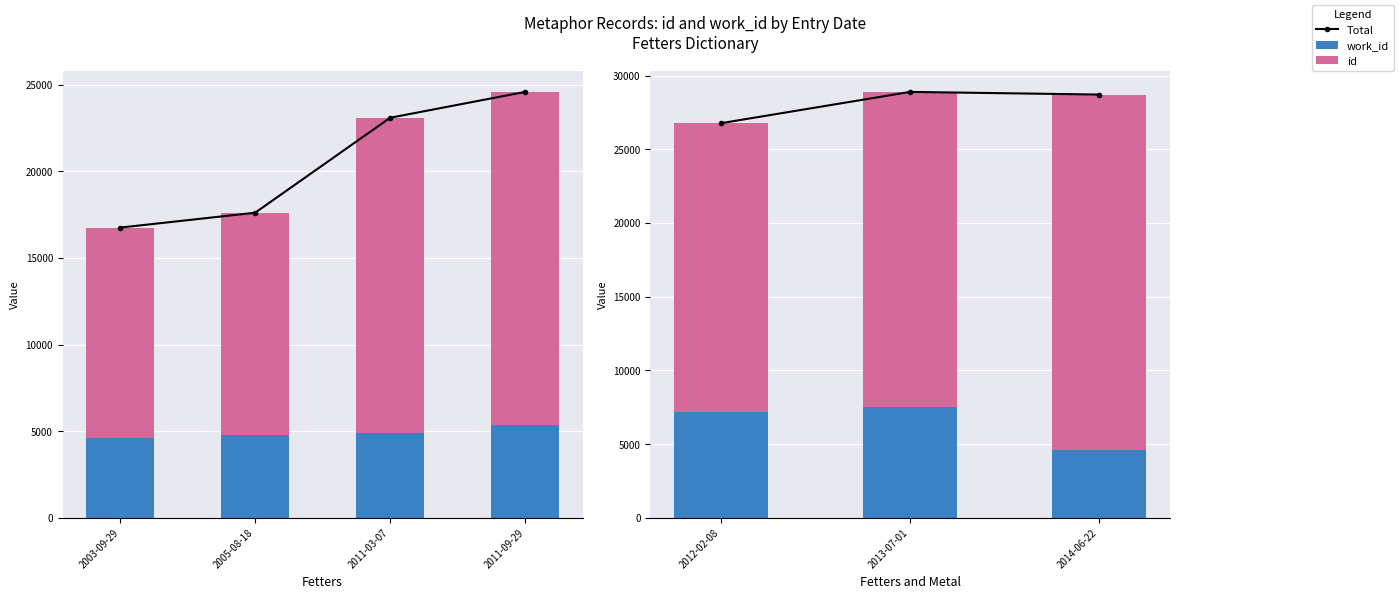

List the series in order of their overall mean, lowest first.

work_id, id, Total